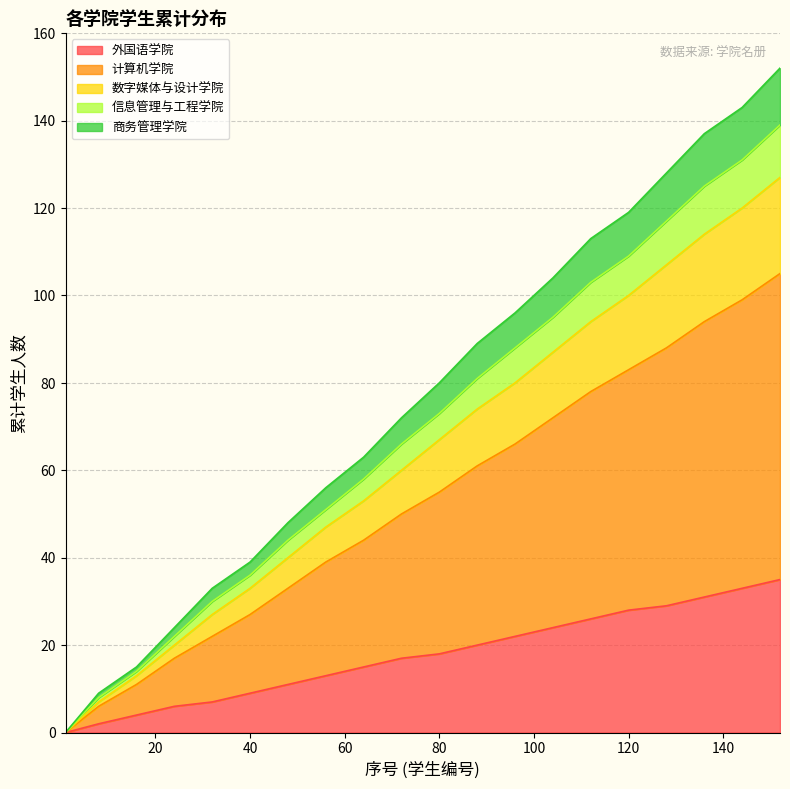

What is the highest value of the 外国语学院 series?

35